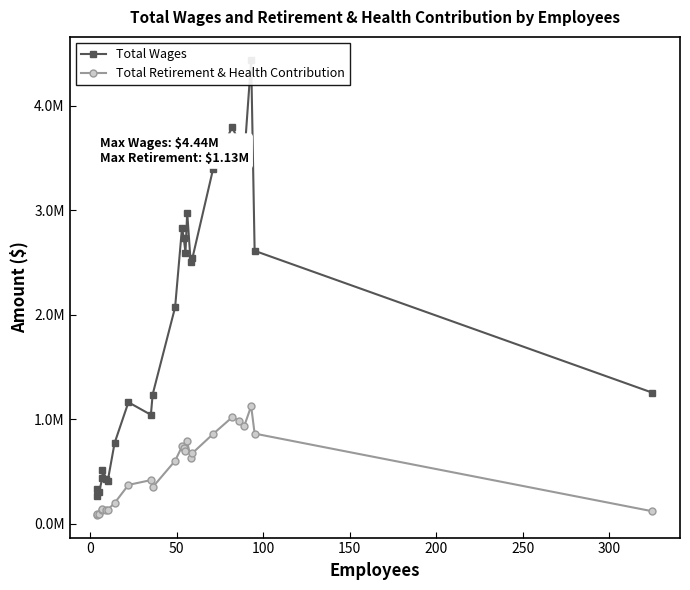

What is the difference between the maximum and minimum values in the Total Retirement & Health Contribution series?

1040920.2